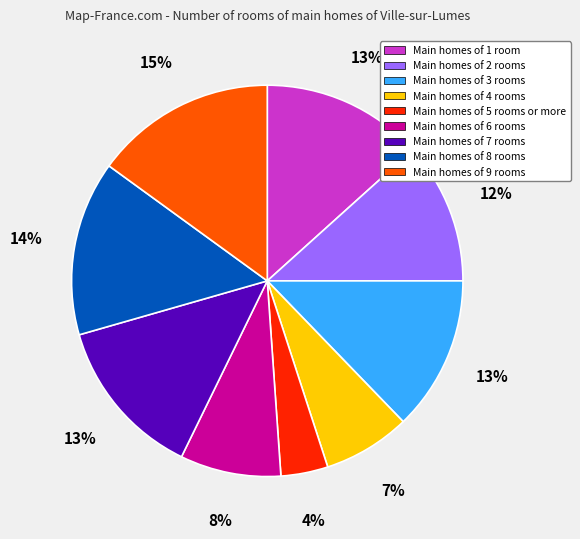

Is there a majority slice in this chart?

No